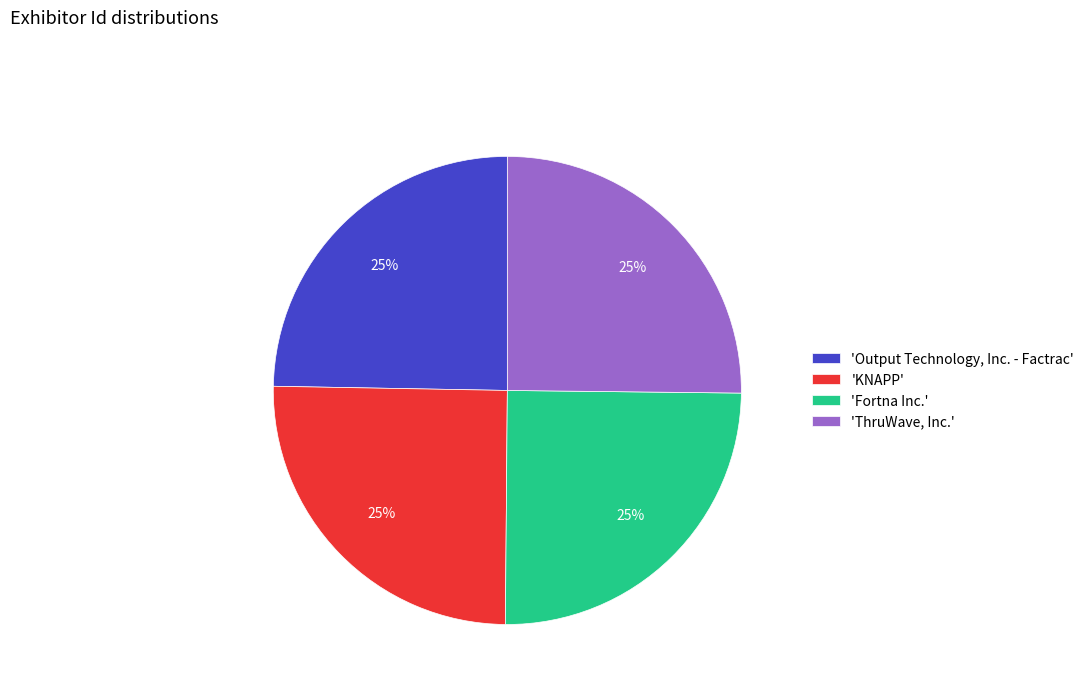

Is there any slice that represents more than half of the pie?

No